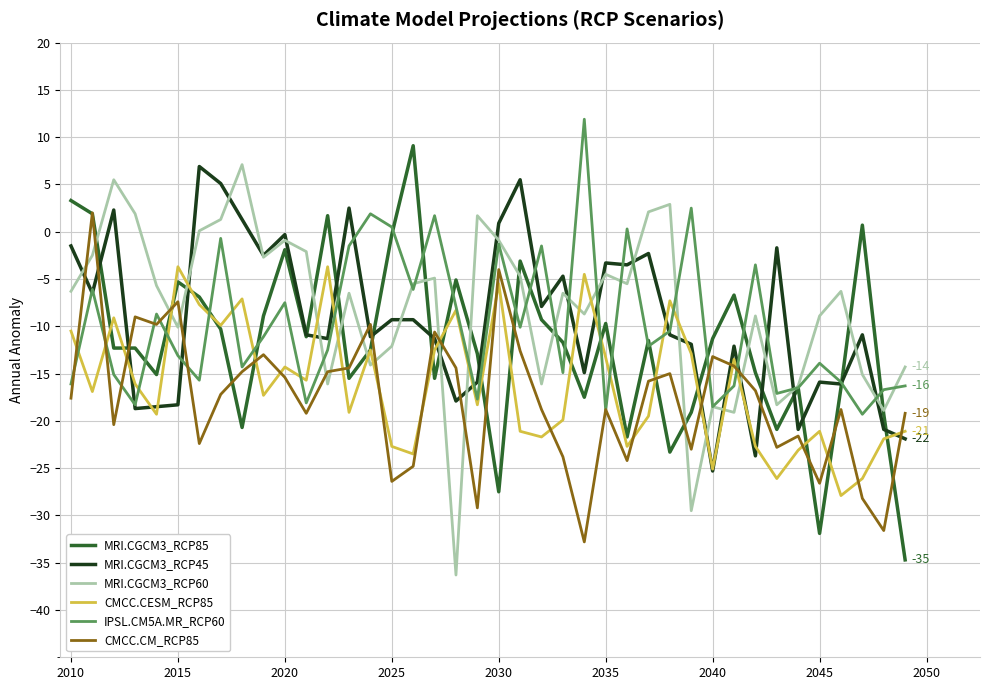

What is the difference between the second highest and minimum values in the MRI.CGCM3_RCP45 series?

30.8